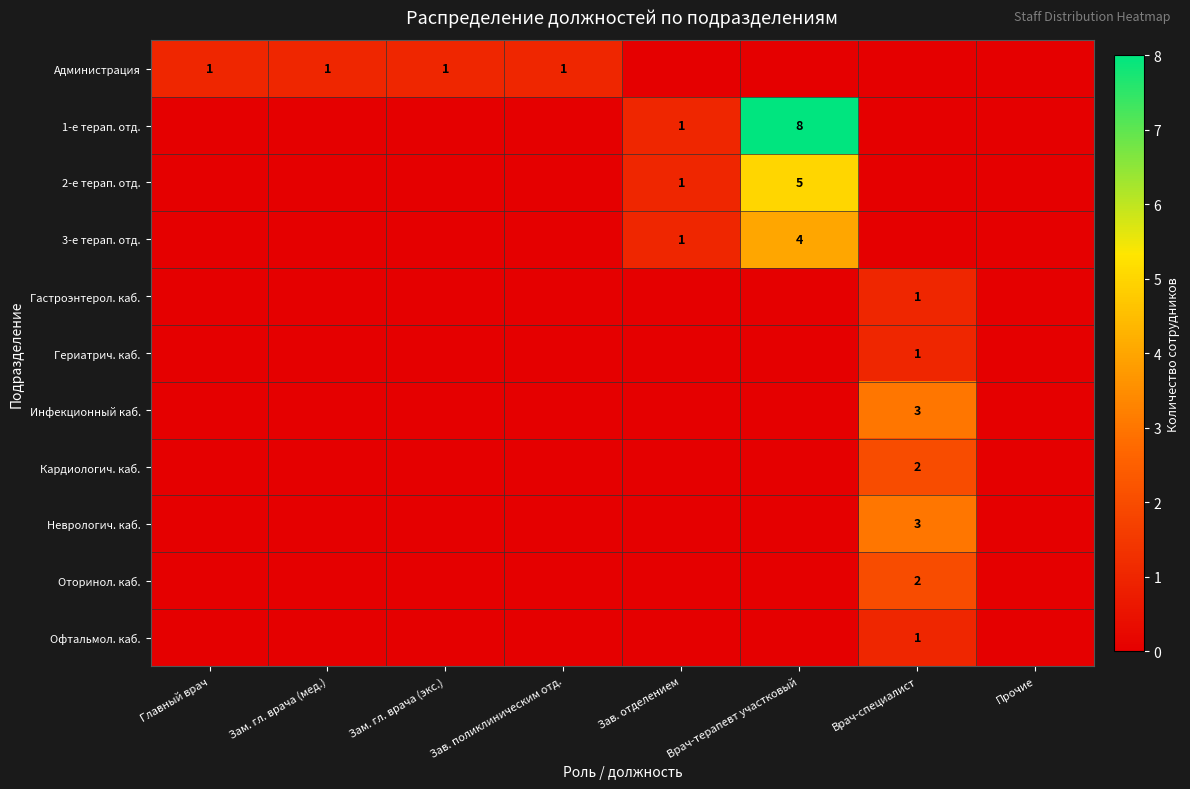

The 3-е терап. отд. series shows 6 at Врач-терапевт участковый. True or false?

False